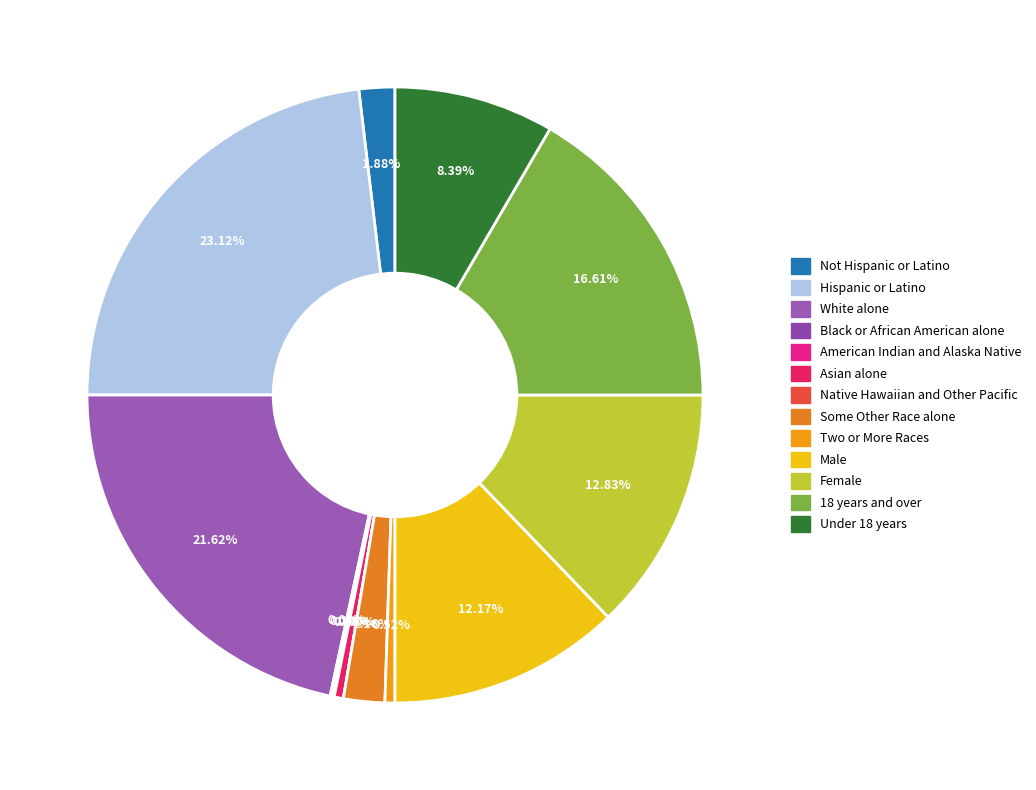

Count the number of slices in the pie.

13